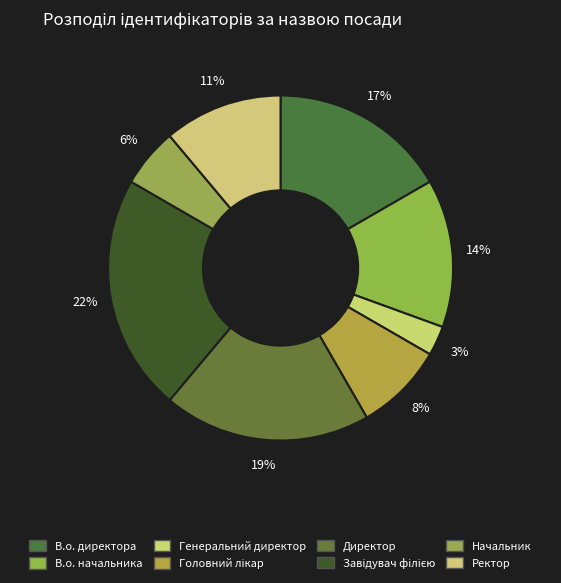

How many slices are in this pie chart?

8